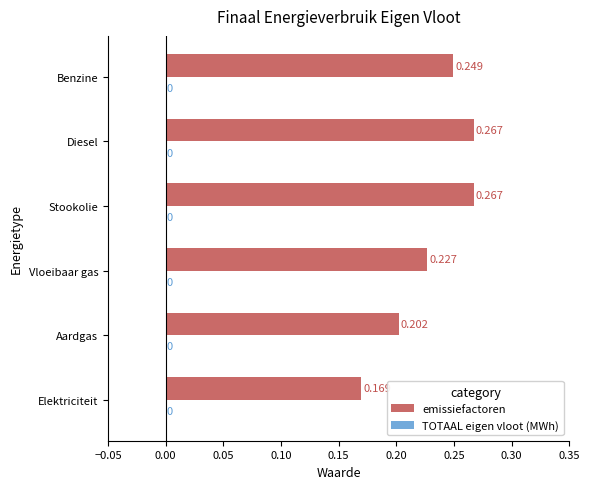

At which label is the value closest to 0?

Elektriciteit